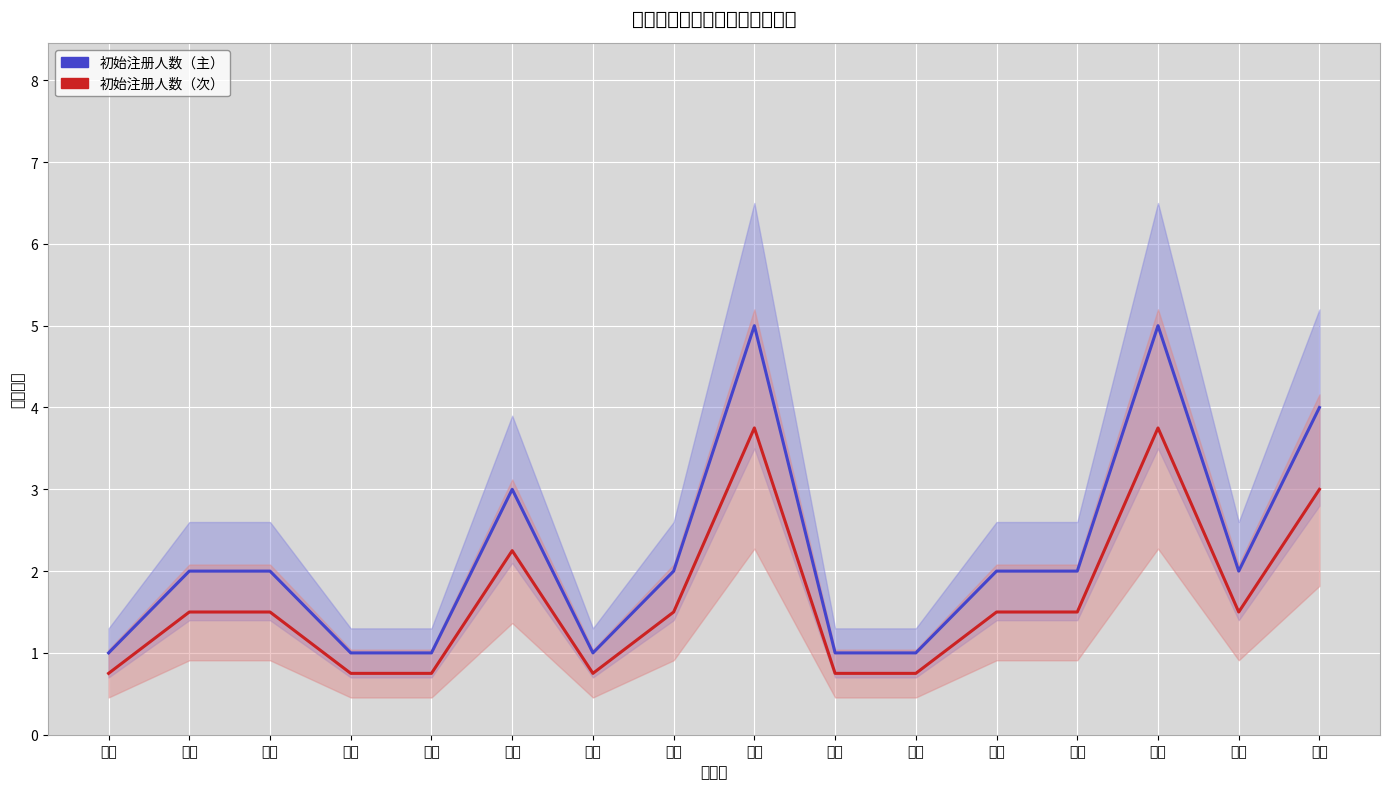

At 吉林, list the series in order from largest to smallest.

初始注册人数（主）, 初始注册人数（次）